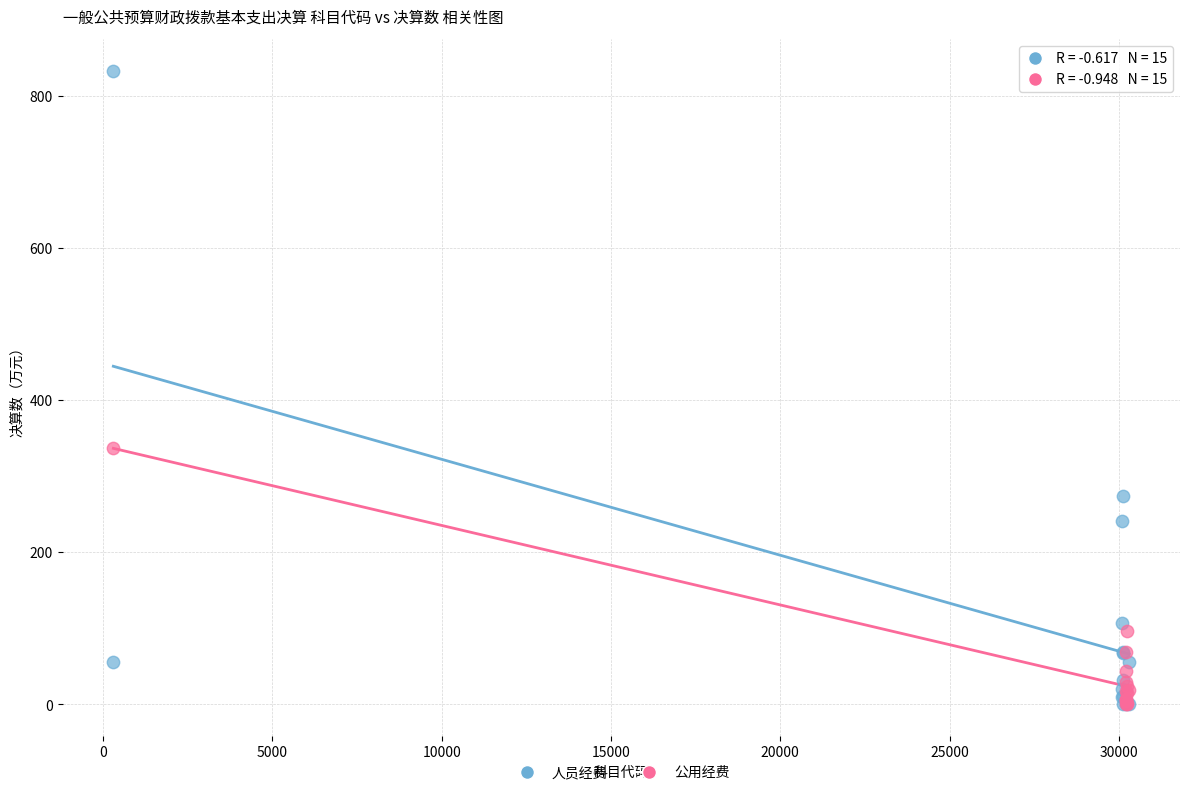

Which series reaches the maximum Y coordinate?

人员经费